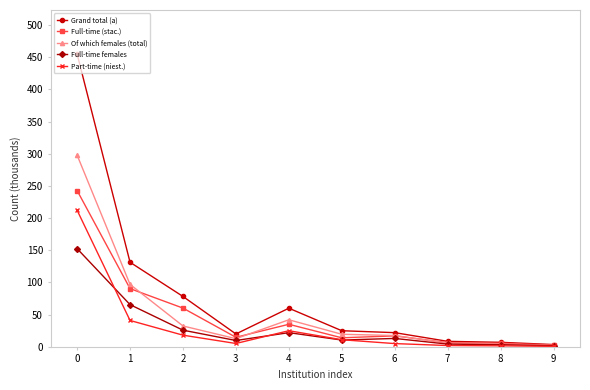

What is the average value of the Full-time (stac.) series?

48.9